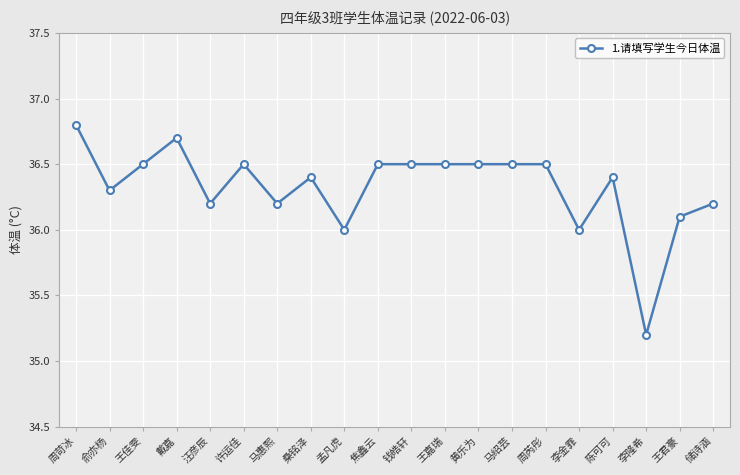

Where is the first local minimum?

俞亦杨